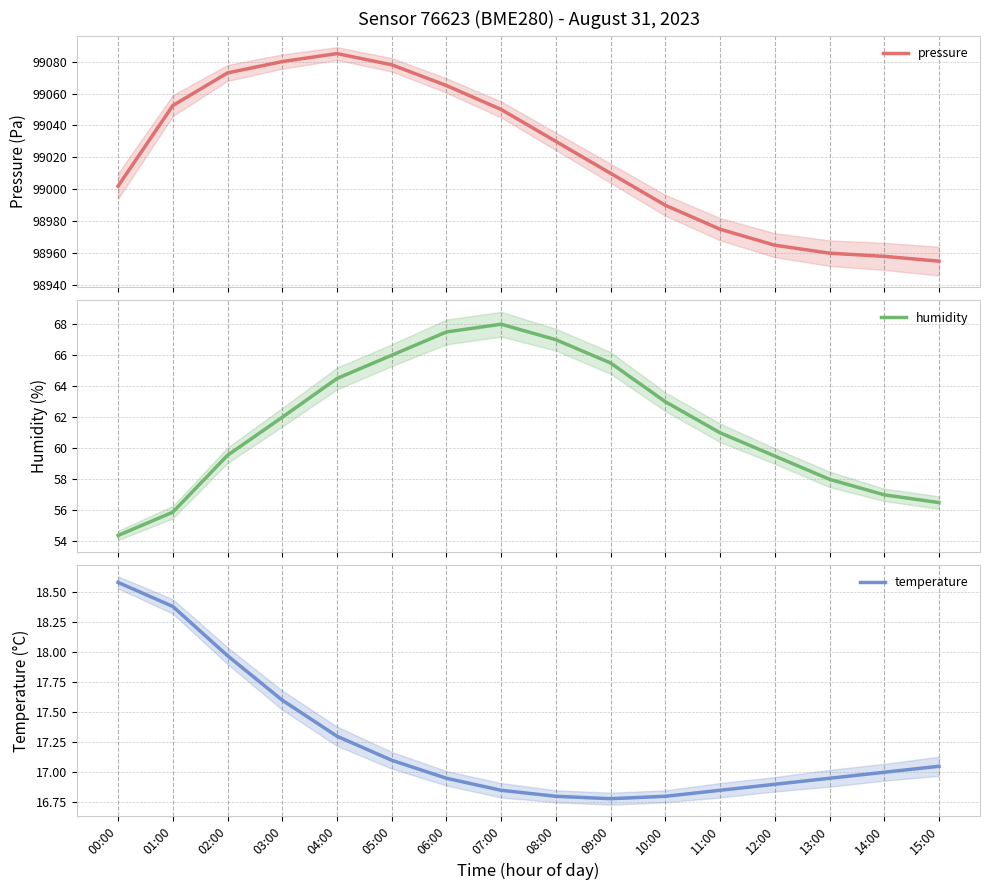

Which series has the largest total across all categories?

pressure